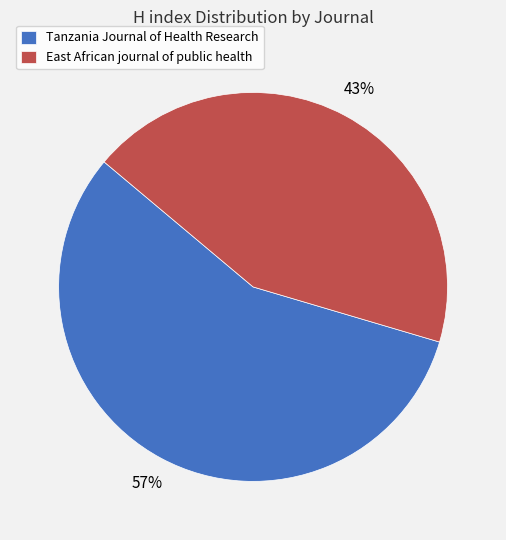

Approximately how many times larger is the value at Tanzania Journal of Health Research compared to East African journal of public health?

1.3